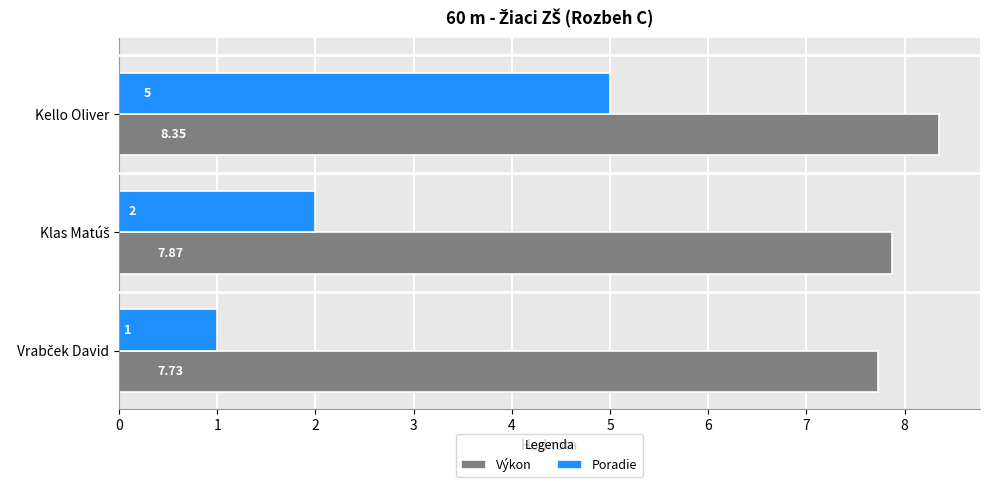

Rank the series by their maximum value, from lowest to highest.

Poradie, Výkon